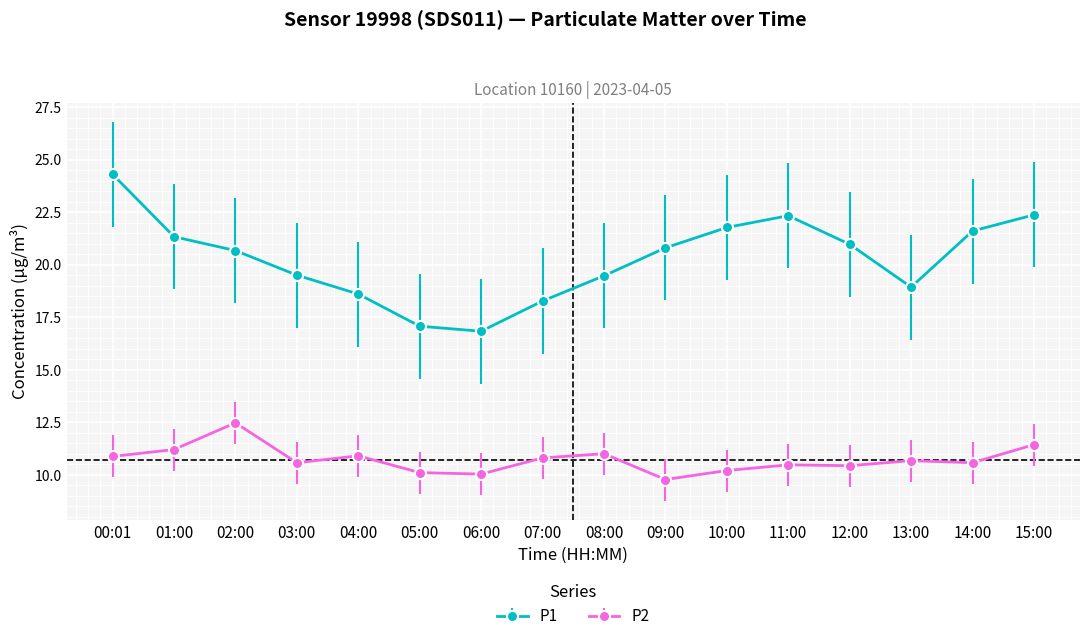

What is the difference between the maximum and second lowest values in the P1 series?

7.2